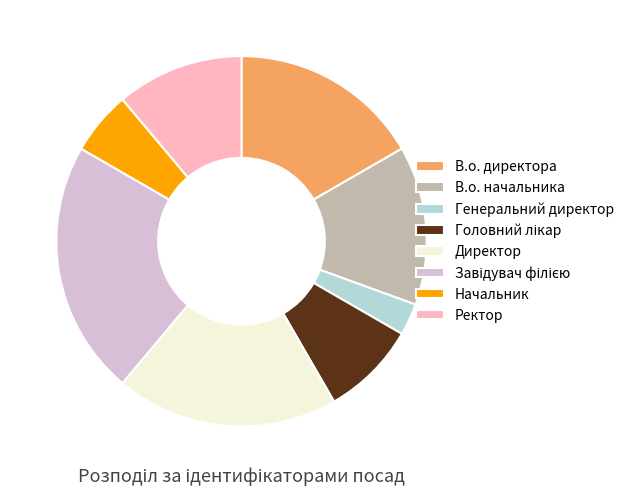

Which slice is the smallest?

Генеральний директор